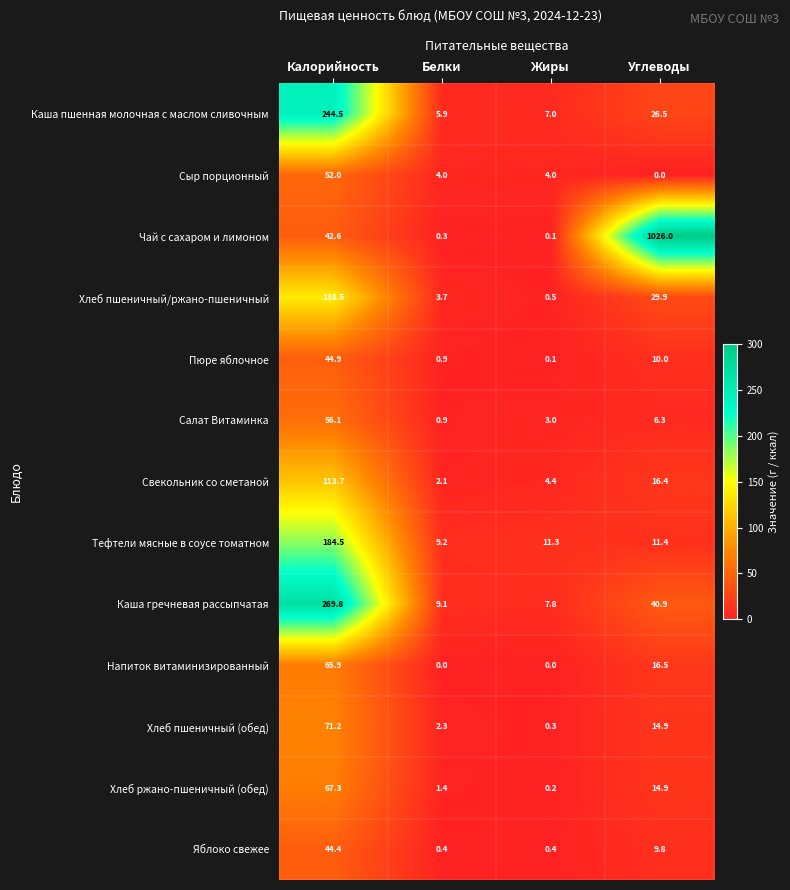

List the series in order of their peak value, lowest first.

Яблоко свежее, Пюре яблочное, Сыр порционный, Салат Витаминка, Напиток витаминизированный, Хлеб ржано-пшеничный (обед), Хлеб пшеничный (обед), Свекольник со сметаной, Хлеб пшеничный/ржано-пшеничный, Тефтели мясные в соусе томатном, Каша пшенная молочная с маслом сливочным, Каша гречневая рассыпчатая, Чай с сахаром и лимоном